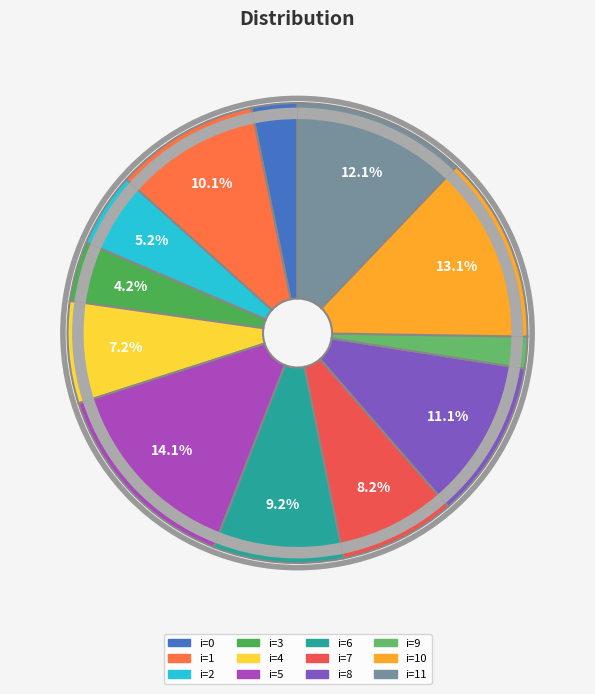

What is the smallest slice in the pie chart?

i=9